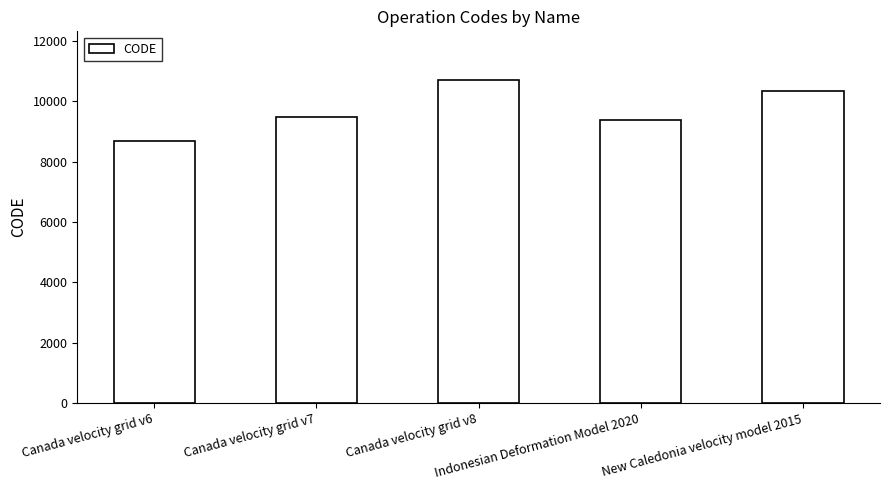

How many values are below 9483?

2